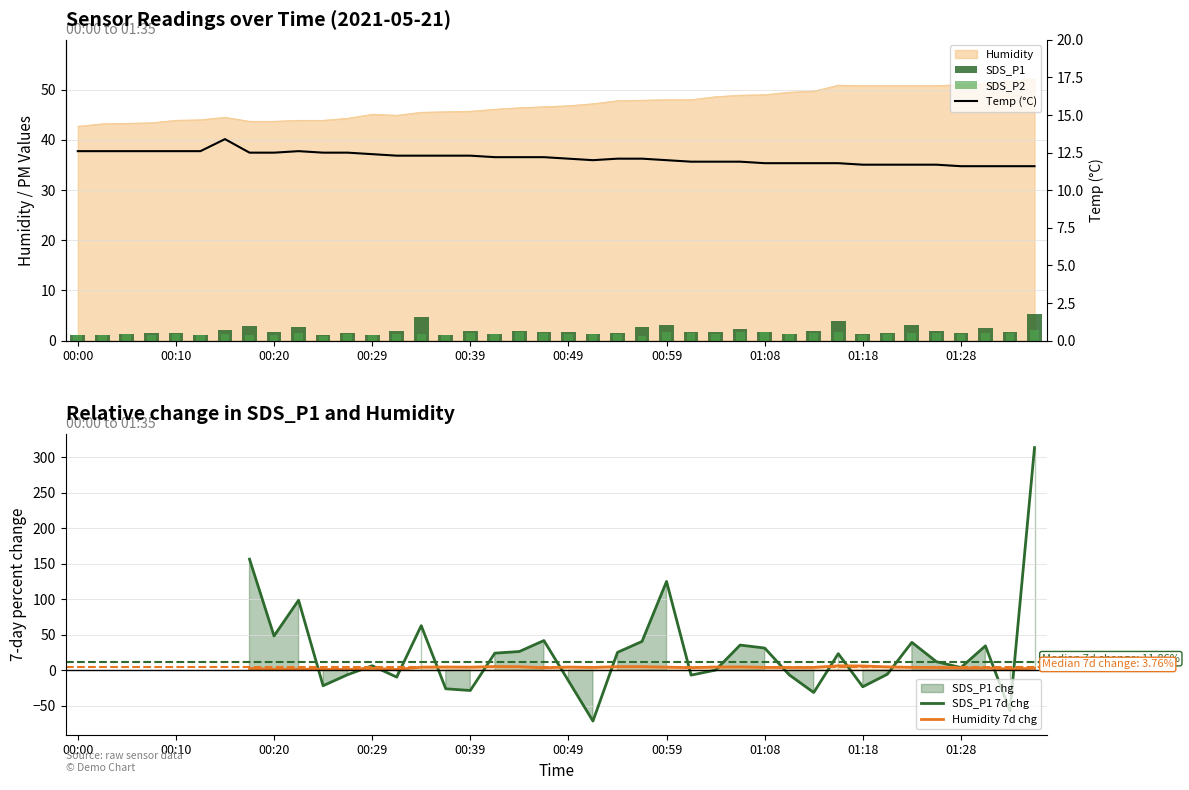

Reading right to left, extract all data points from this chart.

SDS_P1: 01:35=5.4	01:33=1.6	01:30=2.5	01:28=1.4	01:26=2.0	01:23=3.2	01:21=1.6	01:18=1.3	01:16=3.9	01:13=1.9	01:11=1.4	01:08=1.8	01:06=2.3	01:04=1.7	01:01=1.7	00:59=3.1	00:56=2.8	00:54=1.5	00:51=1.4	00:49=1.7	00:46=1.7	00:44=1.8	00:41=1.4	00:39=2.0	00:37=1.2	00:34=4.8	00:32=2.0	00:29=1.2	00:27=1.4	00:24=1.1	00:22=2.8	00:20=1.6	00:17=3.0	00:15=2.2	00:12=1.1	00:10=1.6	00:07=1.4	00:05=1.4	00:02=1.1	00:00=1.1
SDS_P2: 01:35=2.2	01:33=1.5	01:30=1.6	01:28=1.4	01:26=1.4	01:23=1.6	01:21=1.4	01:18=1.2	01:16=1.8	01:13=1.5	01:11=1.3	01:08=1.7	01:06=1.6	01:04=1.3	01:01=1.5	00:59=1.8	00:56=1.0	00:54=1.4	00:51=1.2	00:49=1.3	00:46=1.6	00:44=1.7	00:41=1.3	00:39=1.5	00:37=1.1	00:34=1.4	00:32=1.3	00:29=1.2	00:27=1.3	00:24=1.0	00:22=1.5	00:20=1.1	00:17=1.1	00:15=1.4	00:12=1.1	00:10=1.3	00:07=1.1	00:05=1.3	00:02=1.1	00:00=1.1
Temp: 01:35=11.6	01:33=11.6	01:30=11.6	01:28=11.6	01:26=11.7	01:23=11.7	01:21=11.7	01:18=11.7	01:16=11.8	01:13=11.8	01:11=11.8	01:08=11.8	01:06=11.9	01:04=11.9	01:01=11.9	00:59=12.0	00:56=12.1	00:54=12.1	00:51=12.0	00:49=12.1	00:46=12.2	00:44=12.2	00:41=12.2	00:39=12.3	00:37=12.3	00:34=12.3	00:32=12.3	00:29=12.4	00:27=12.5	00:24=12.5	00:22=12.6	00:20=12.5	00:17=12.5	00:15=13.4	00:12=12.6	00:10=12.6	00:07=12.6	00:05=12.6	00:02=12.6	00:00=12.6
Humidity: 01:35=52.1	01:33=51.7	01:30=51.2	01:28=51.0	01:26=50.8	01:23=50.8	01:21=50.8	01:18=50.8	01:16=50.9	01:13=49.7	01:11=49.5	01:08=49.0	01:06=48.9	01:04=48.6	01:01=48.0	00:59=48.0	00:56=47.9	00:54=47.8	00:51=47.2	00:49=46.8	00:46=46.6	00:44=46.4	00:41=46.1	00:39=45.7	00:37=45.6	00:34=45.5	00:32=44.9	00:29=45.1	00:27=44.3	00:24=43.9	00:22=43.9	00:20=43.7	00:17=43.7	00:15=44.5	00:12=44.0	00:10=43.9	00:07=43.4	00:05=43.3	00:02=43.2	00:00=42.7